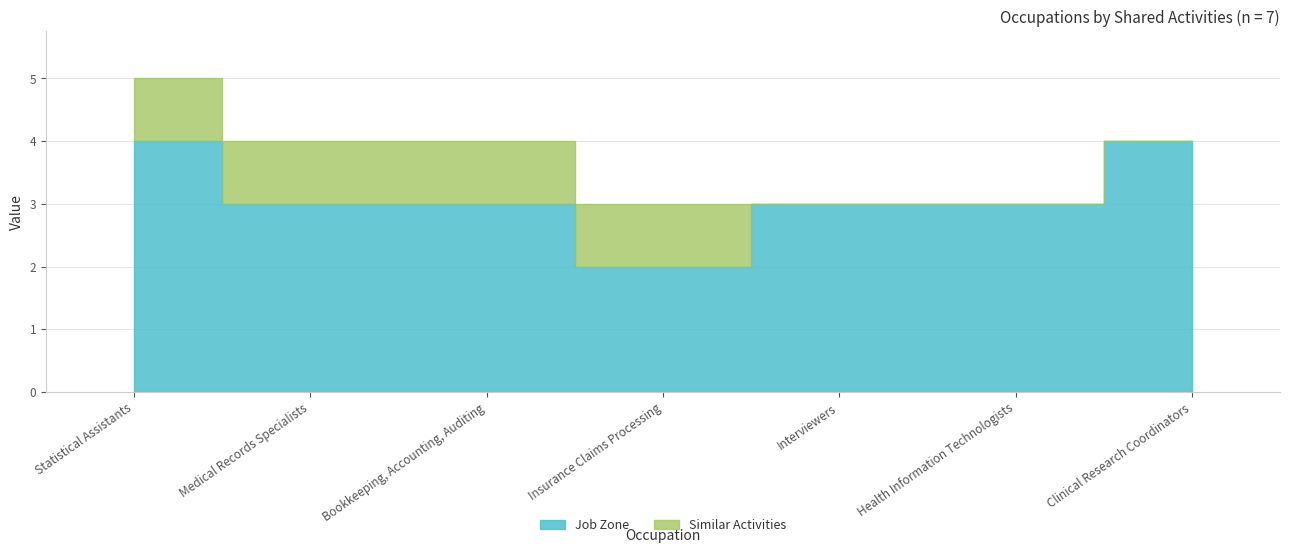

At which label is the value closest to 3?

Medical Records Specialists